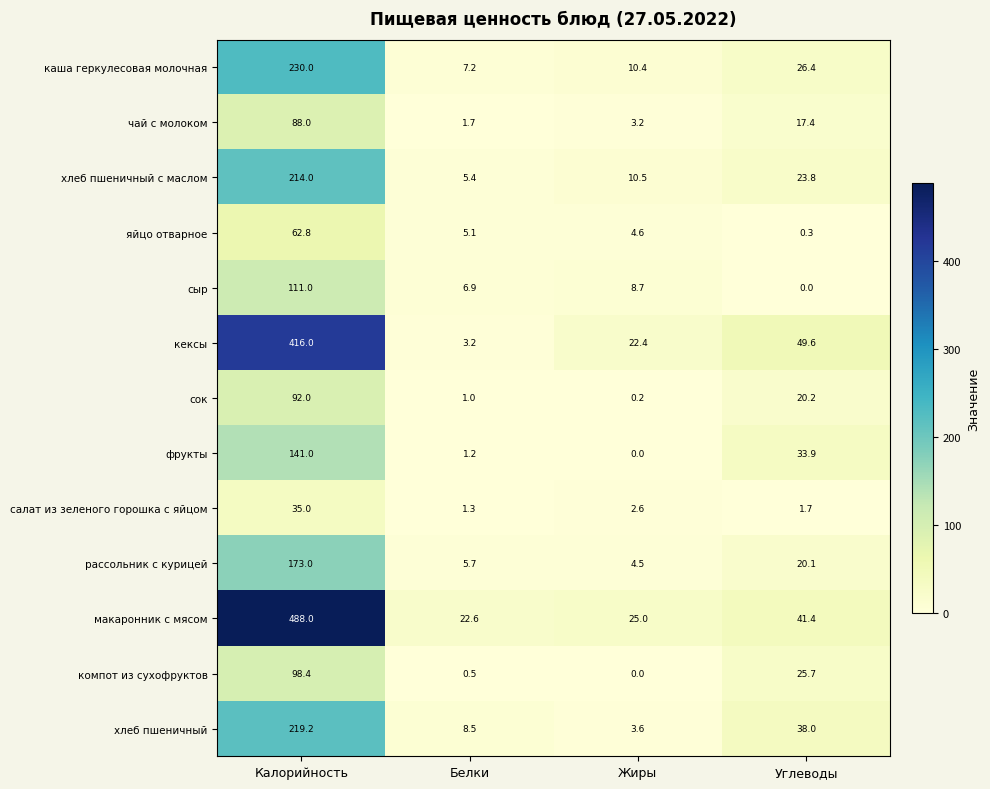

How many categories are shown in the chart?

4